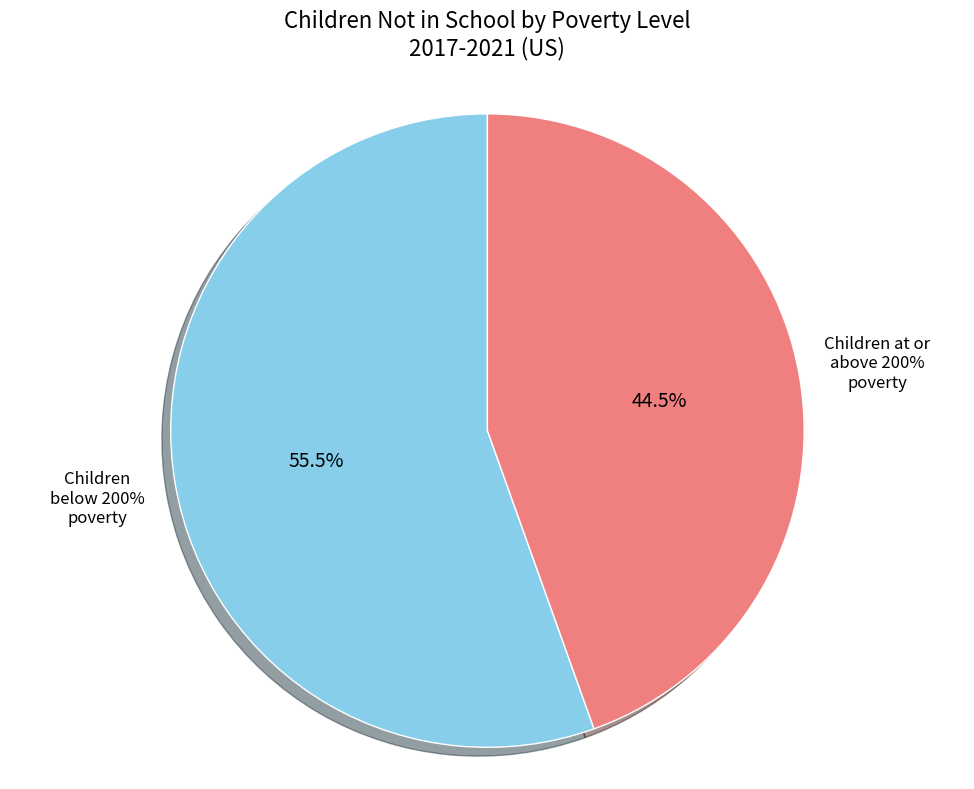

True or false: Children below 200% poverty not in school accounts for 55% of the total.

True